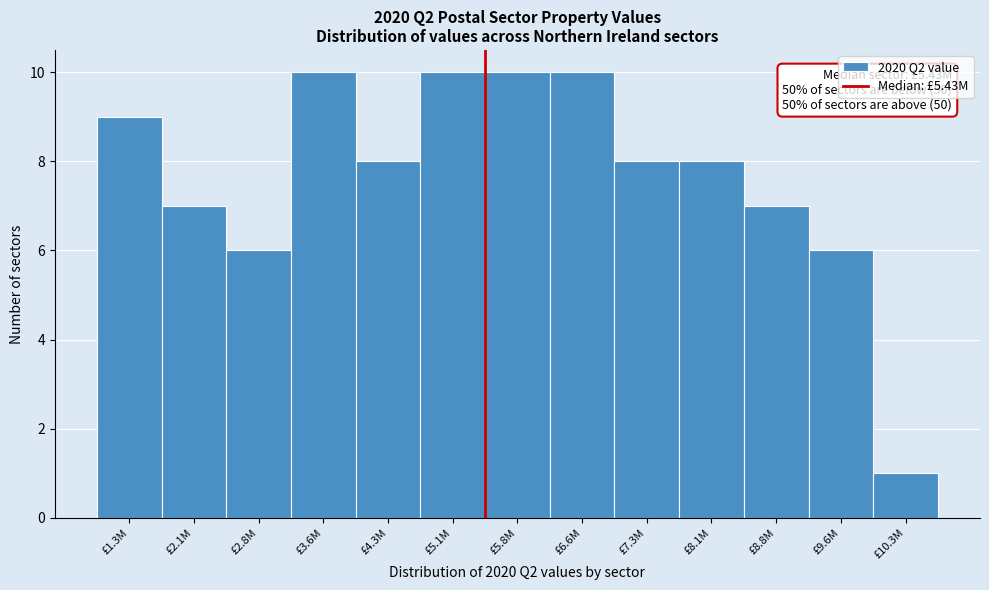

Reading right to left, extract all data points from this chart.

£10.3M=1	£9.6M=6	£8.8M=7	£8.1M=8	£7.3M=8	£6.6M=10	£5.8M=10	£5.1M=10	£4.3M=8	£3.6M=10	£2.8M=6	£2.1M=7	£1.3M=9